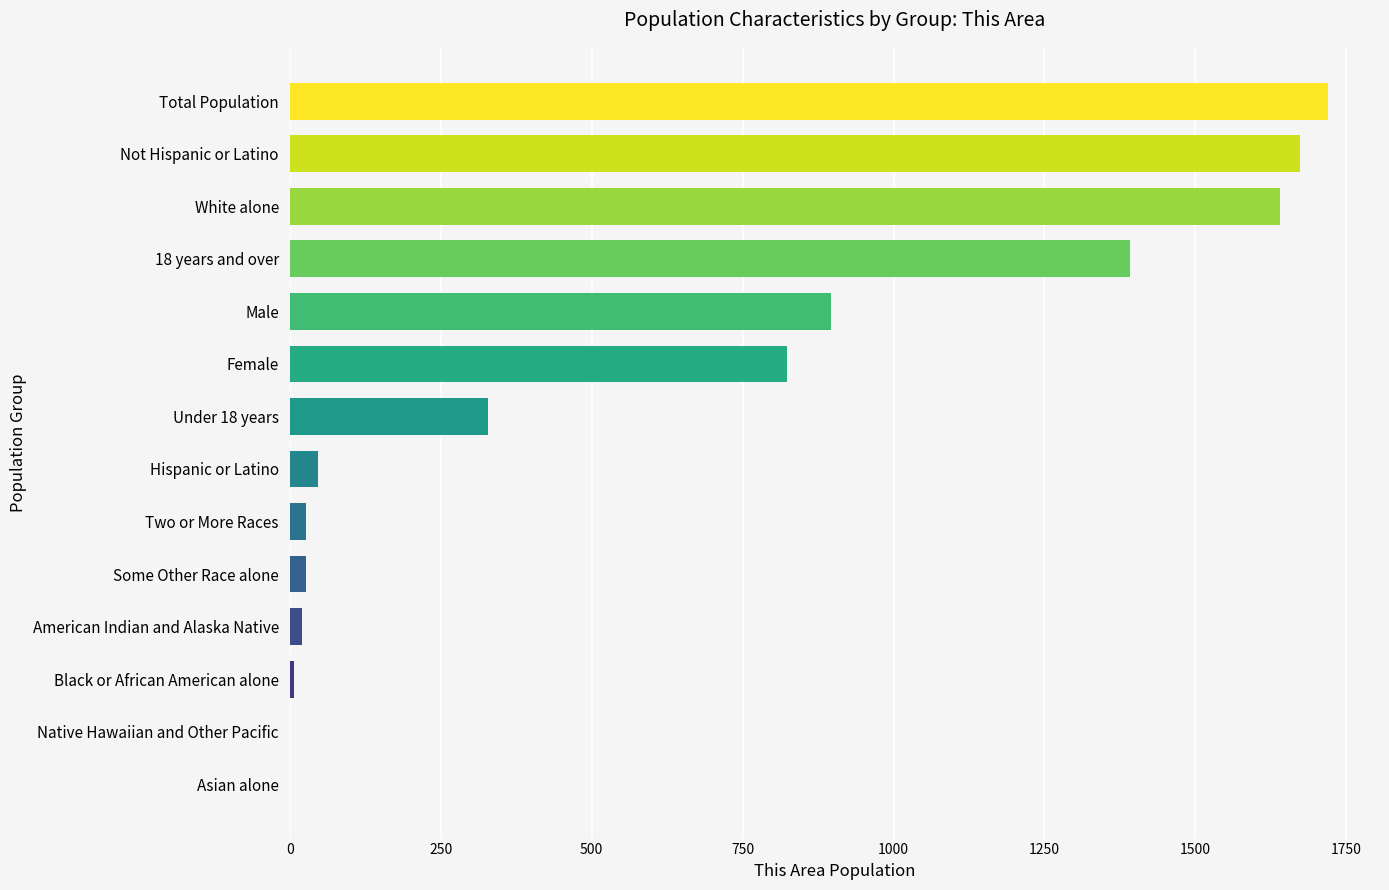

What value does the data have at White alone?

1641